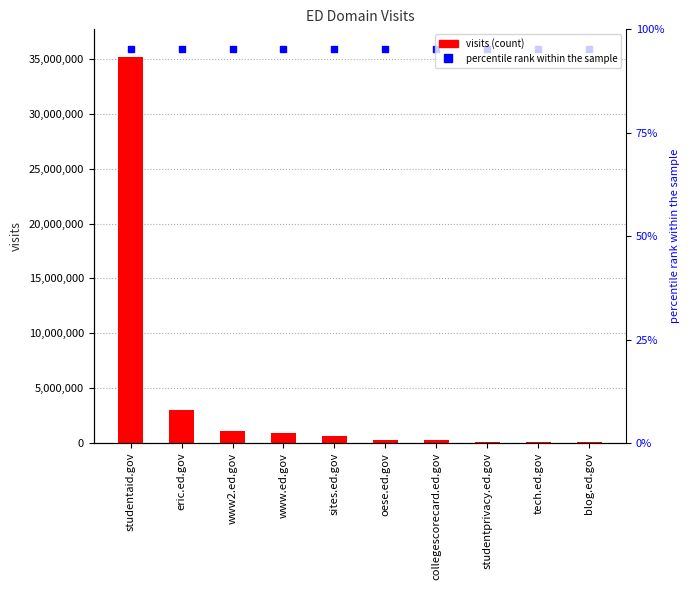

What is the label of the 4th bar from the right?

collegescorecard.ed.gov